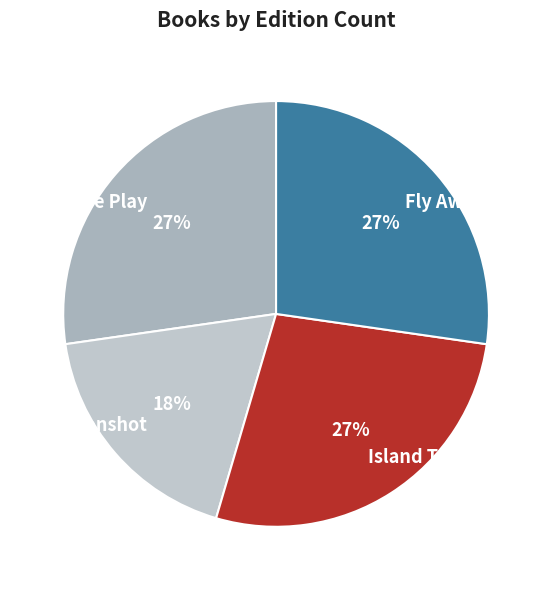

Which slice is the smallest?

Moonshot